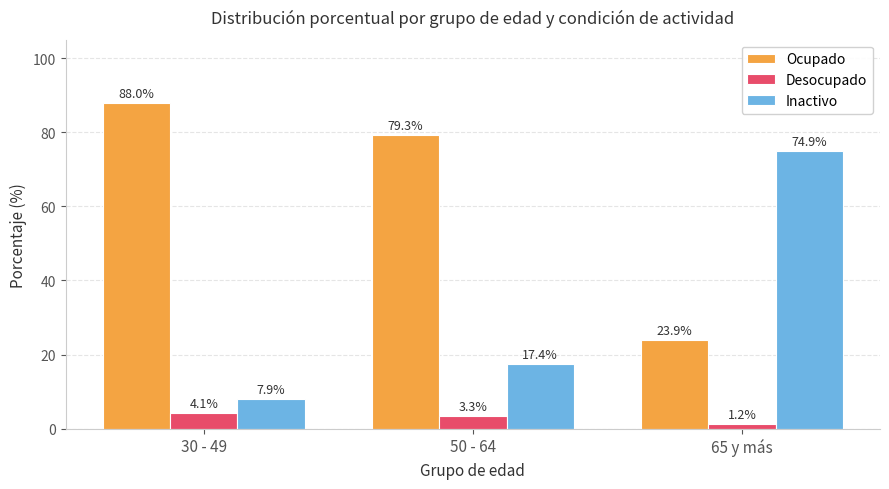

List the series in order of their peak value, lowest first.

Desocupado, Inactivo, Ocupado